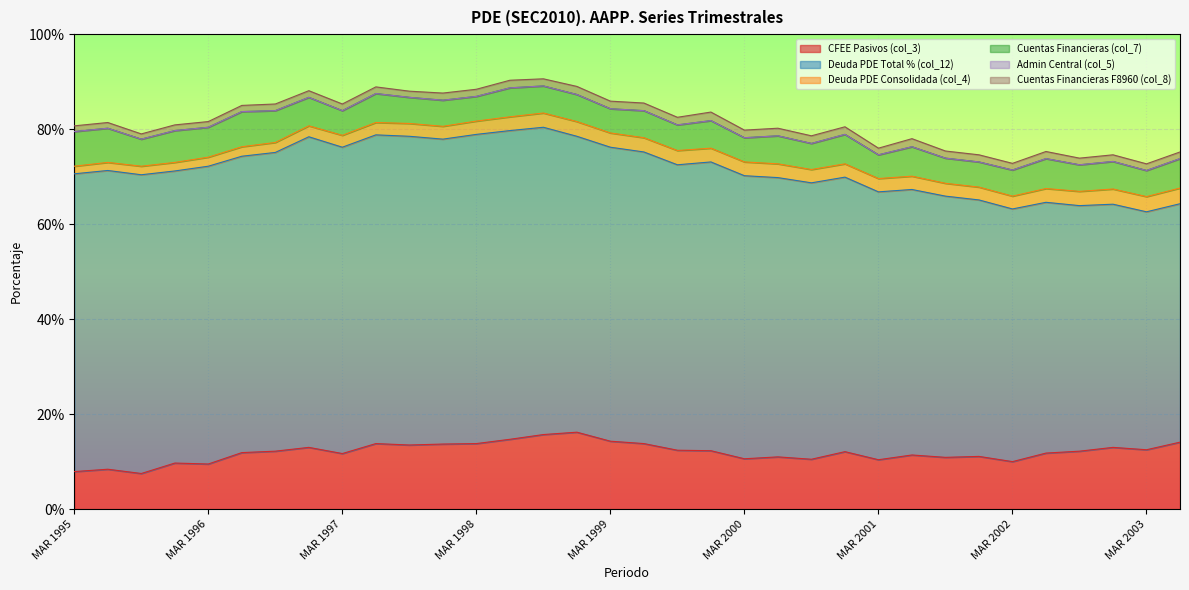

What is the maximum value shown in the chart?

65.4